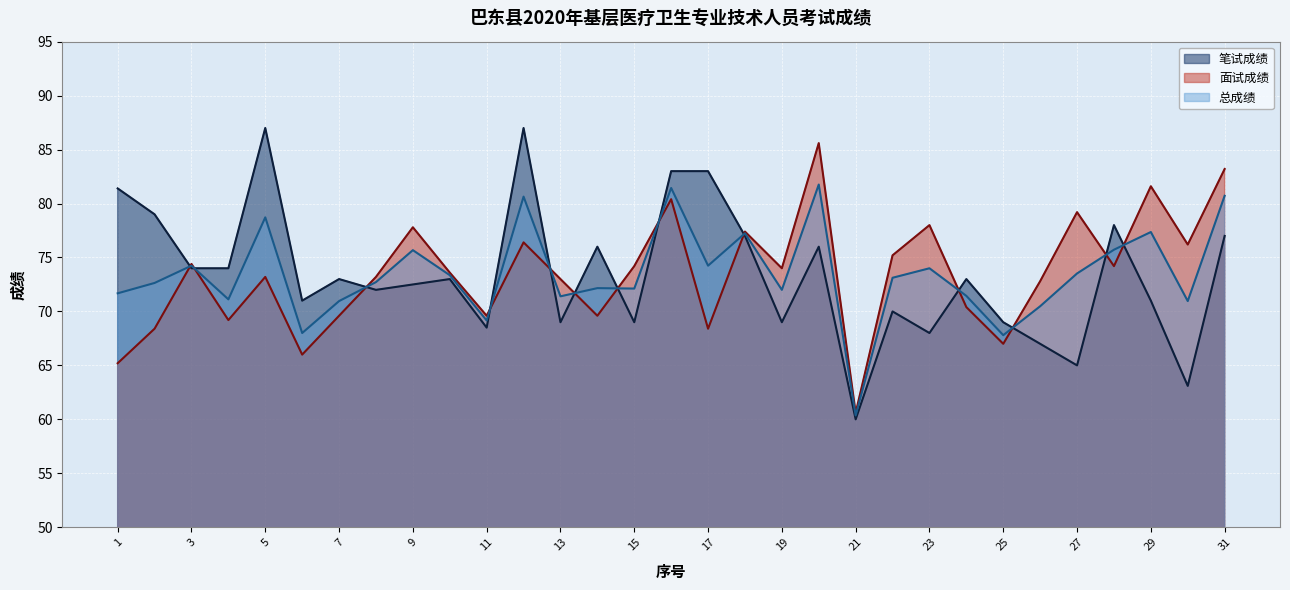

What is the maximum value shown in the chart?

87.0